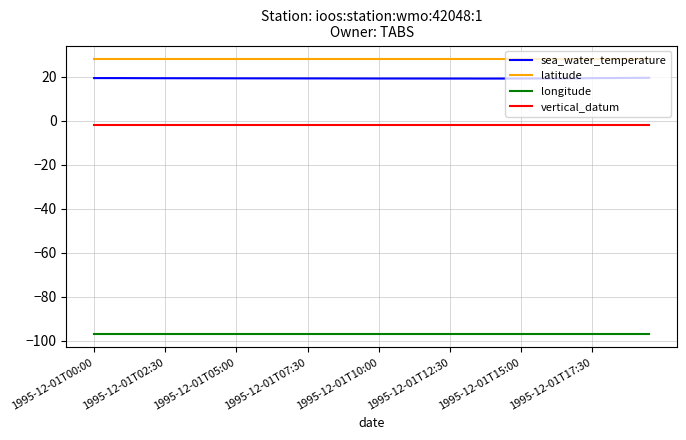

True or false: longitude and latitude intersect in this chart.

False